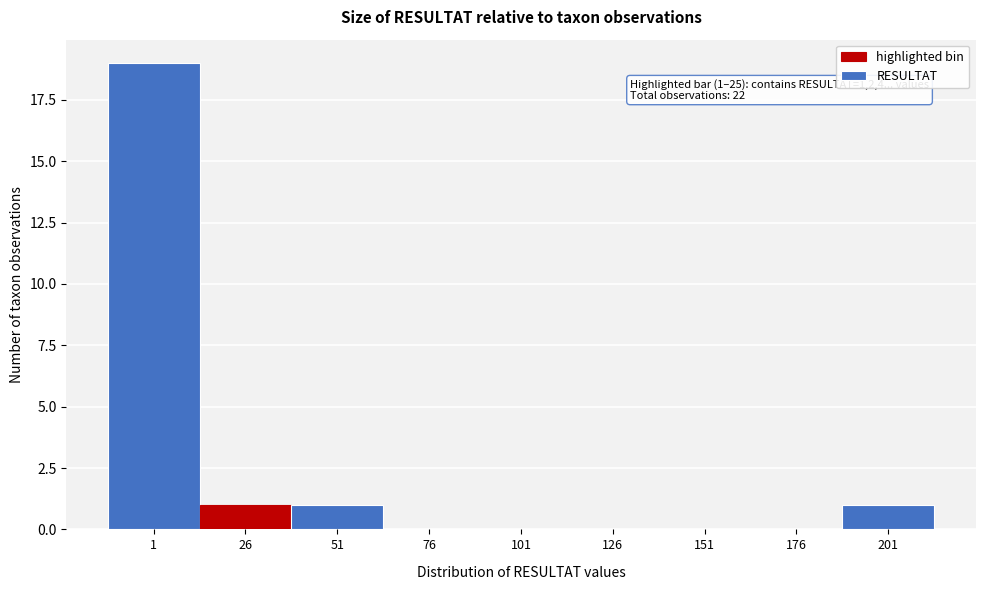

Reading left to right, list all the values displayed in this chart.

1=19	26=1	51=1	76=0	101=0	126=0	151=0	176=0	201=1